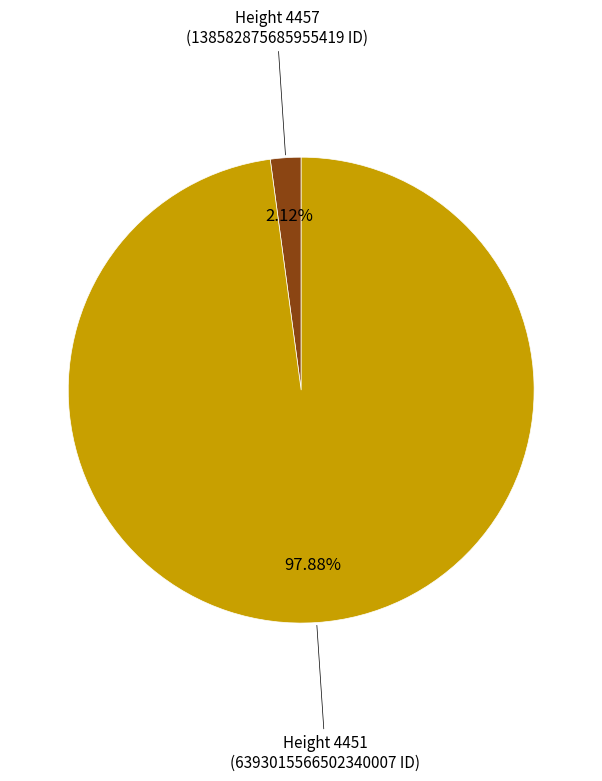

Does any single category account for the majority?

Yes